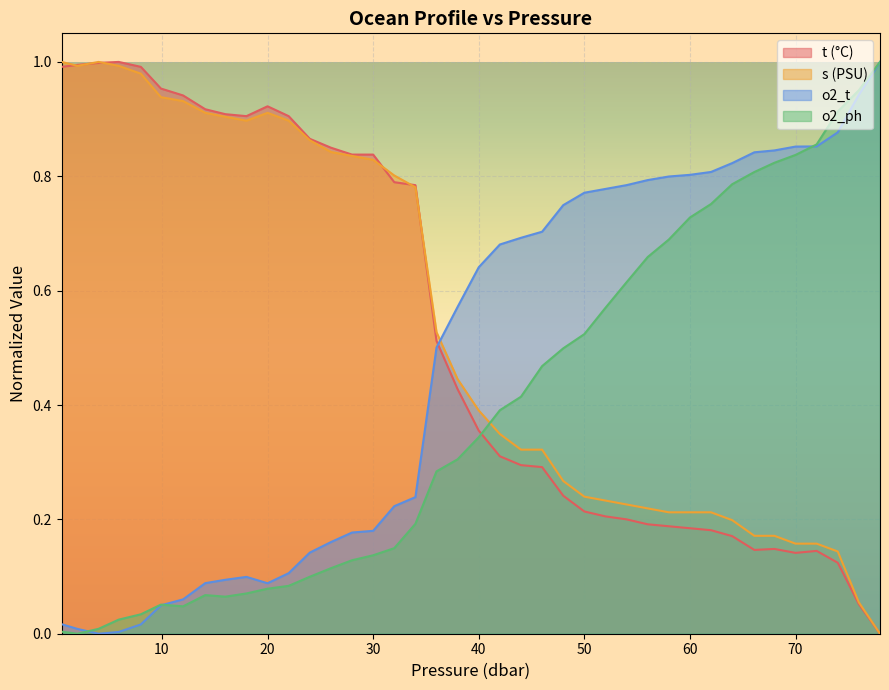

What is the label of the 8th point from the left?

14.1